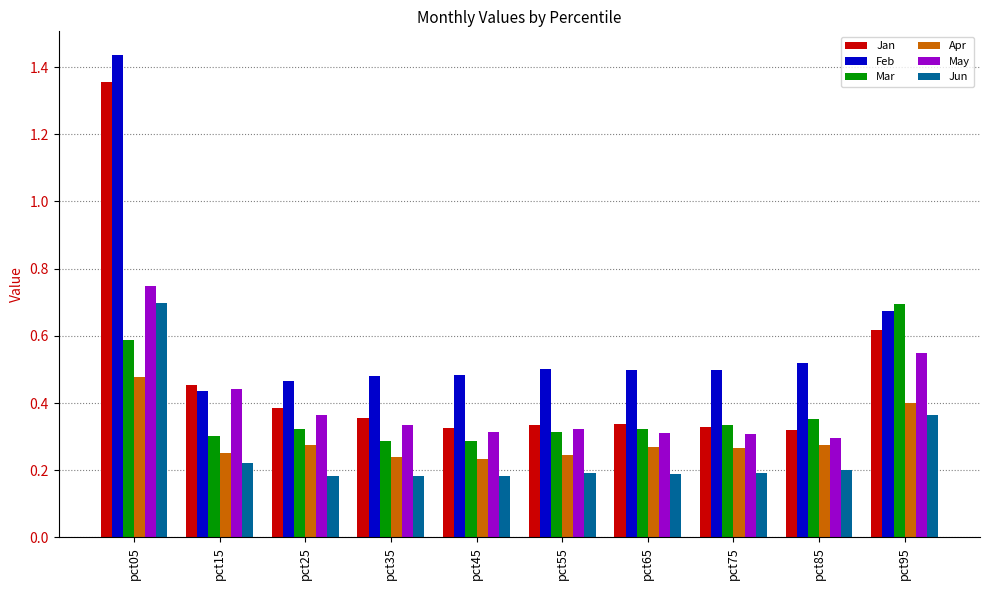

How many Jan values are between 0 and 1?

9